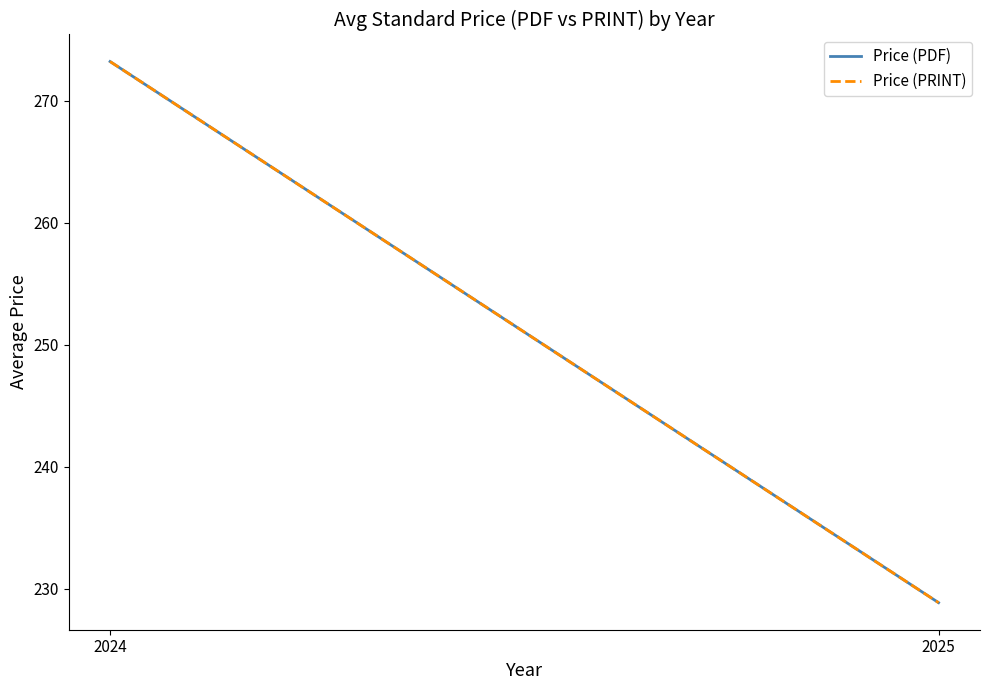

What is the difference between the maximum and minimum values in the Price (PDF) series?

44.3